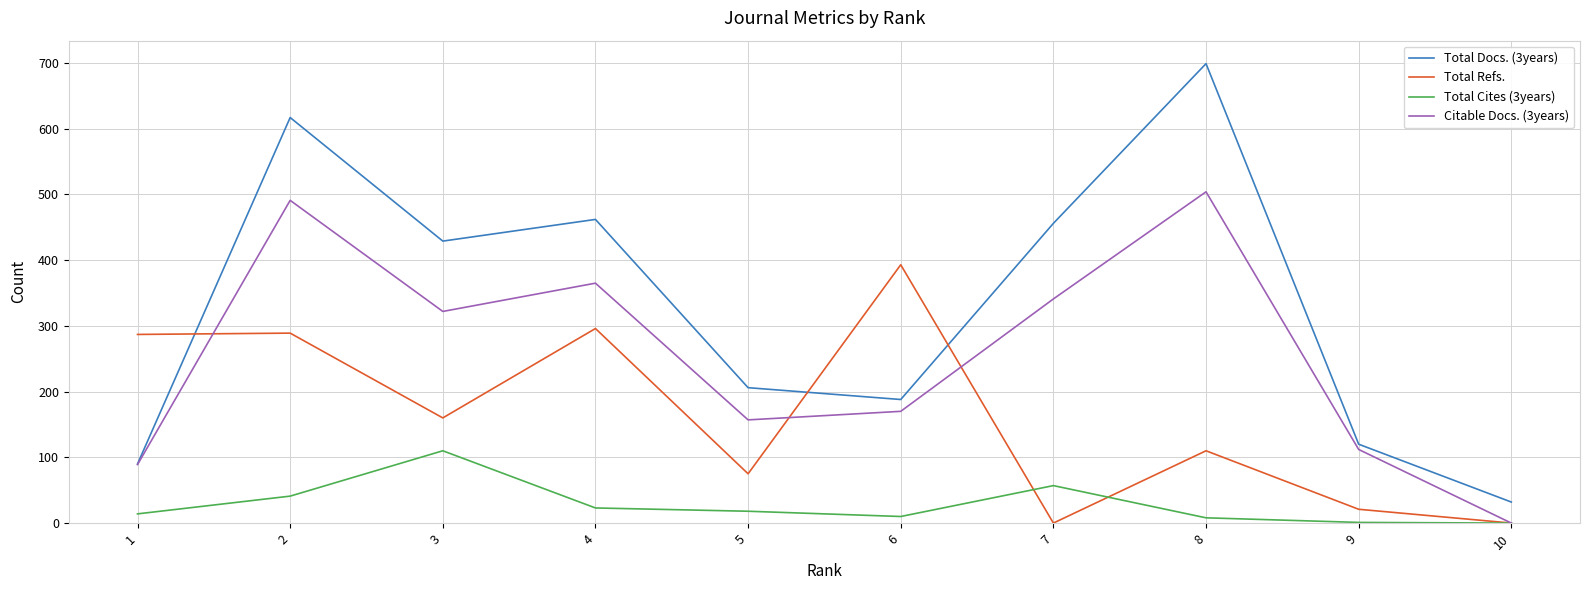

How many lines are shown in the chart?

4